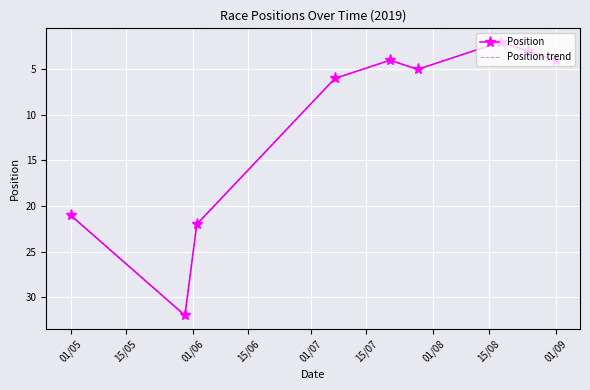

Reading left to right, list all the values displayed in this chart.

Position: 21	32	22	6	4	5	2	3	4
Position trend: 21	32	22	6	4	5	2	3	4